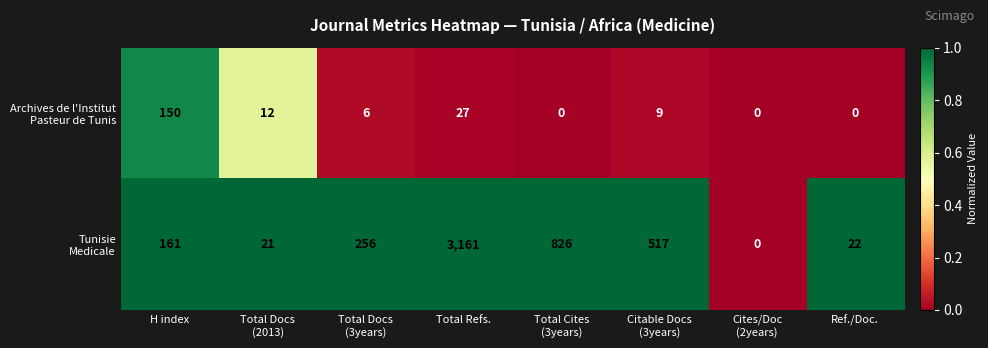

At how many categories does at least one series exceed 436?

3